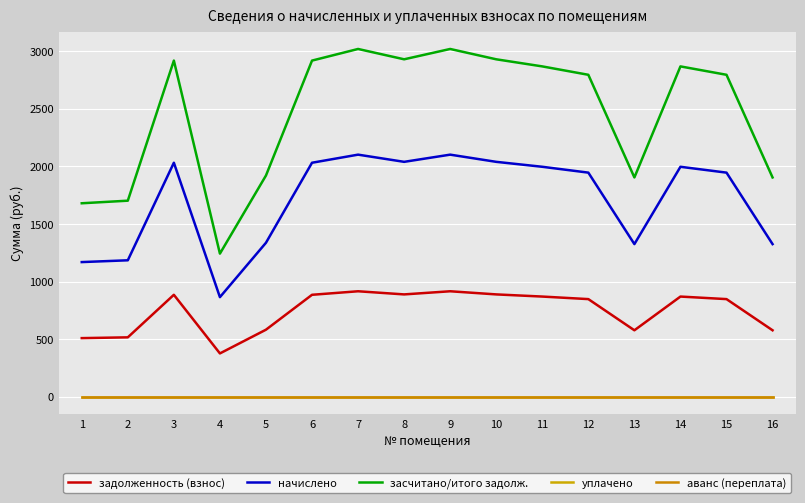

At 3, list the series in order from smallest to largest.

уплачено, аванс (переплата), задолженность (взнос), начислено, засчитано/итого задолж.